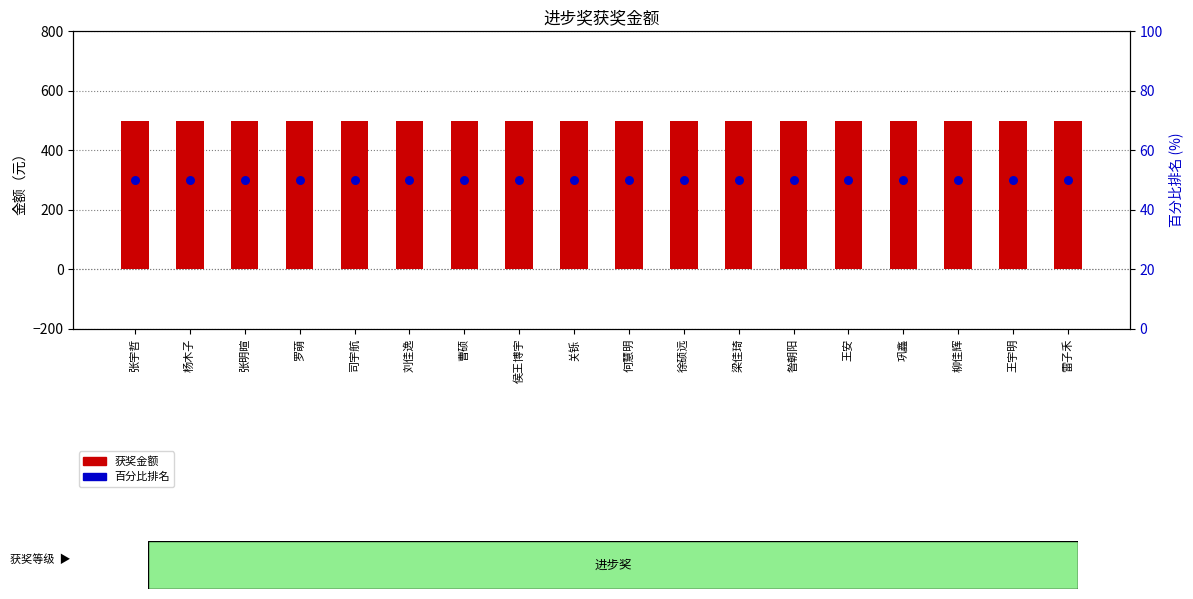

What are all the series names shown in the legend?

获奖金额, 百分比排名